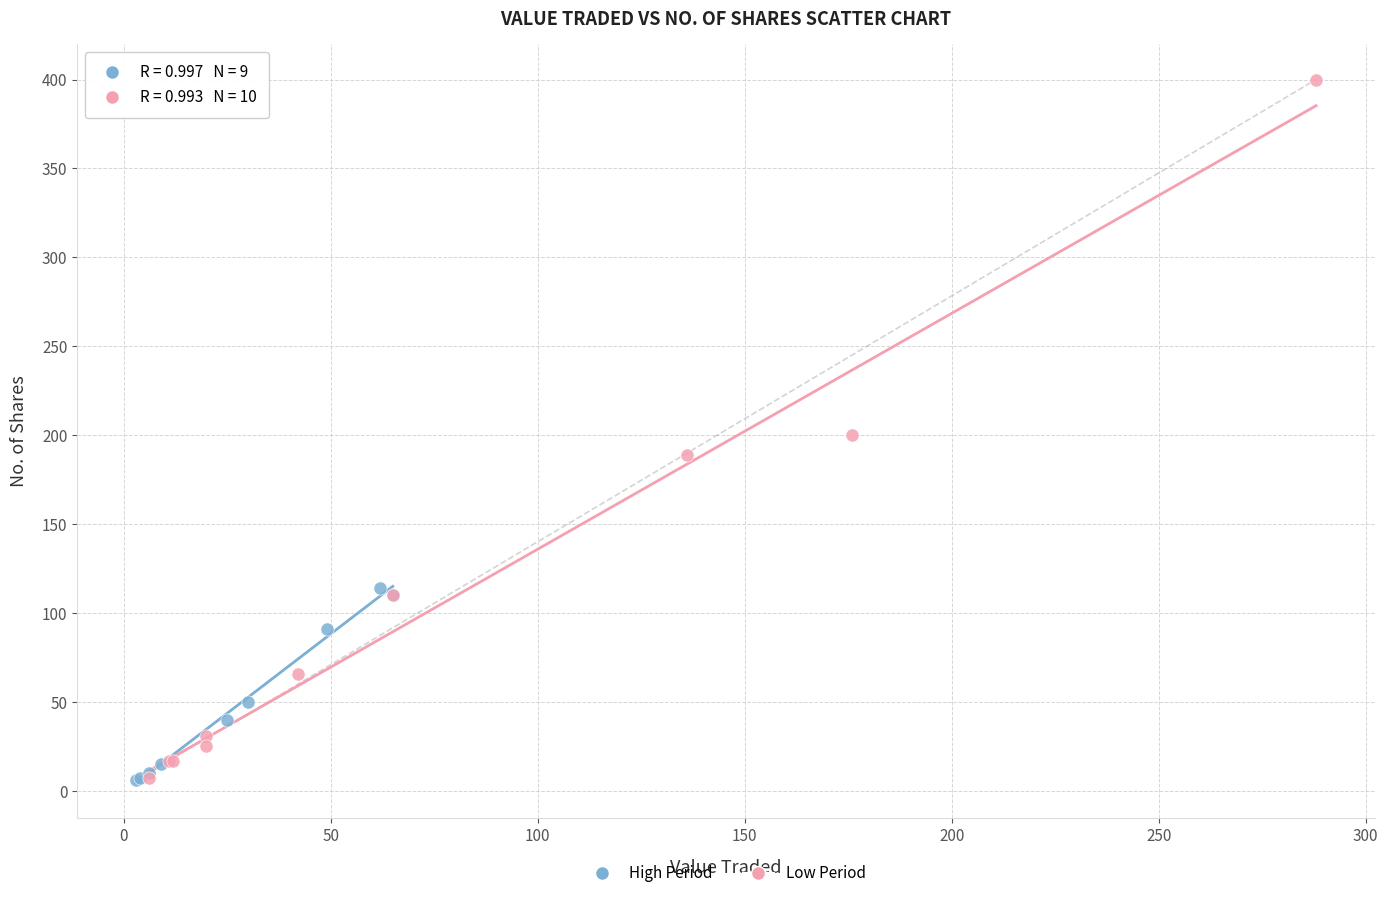

Which series has the largest Y range (max minus min)?

Low Period